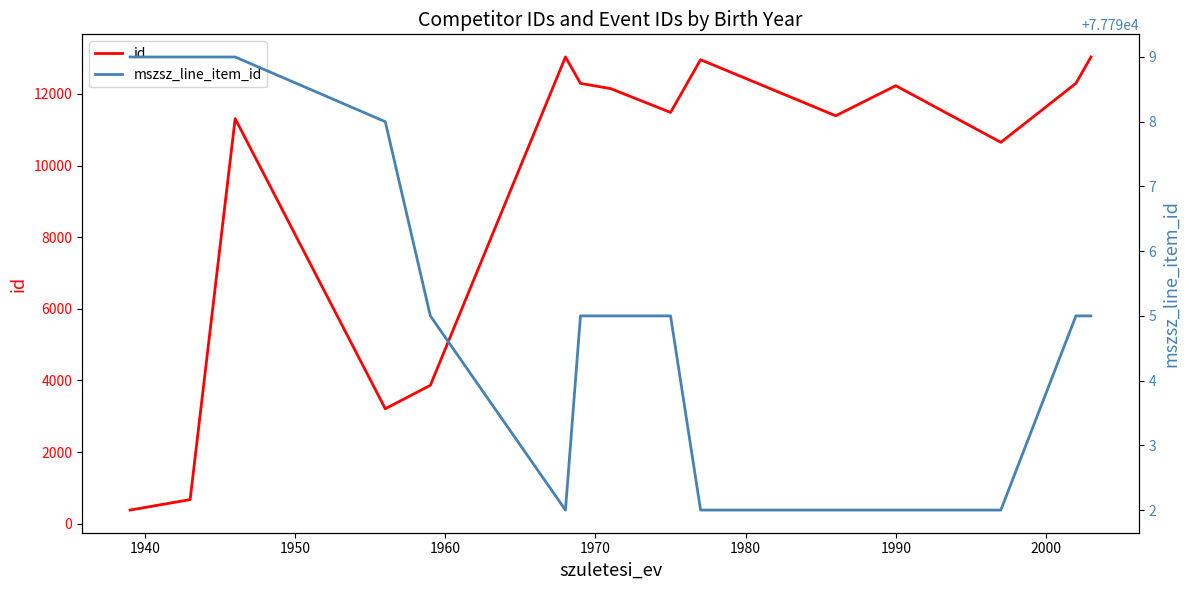

How many lines are shown in the chart?

2